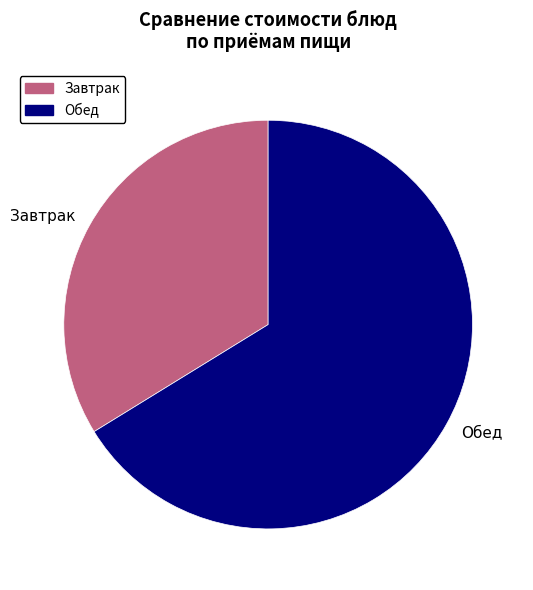

Does Завтрак account for over 50% of the chart?

No